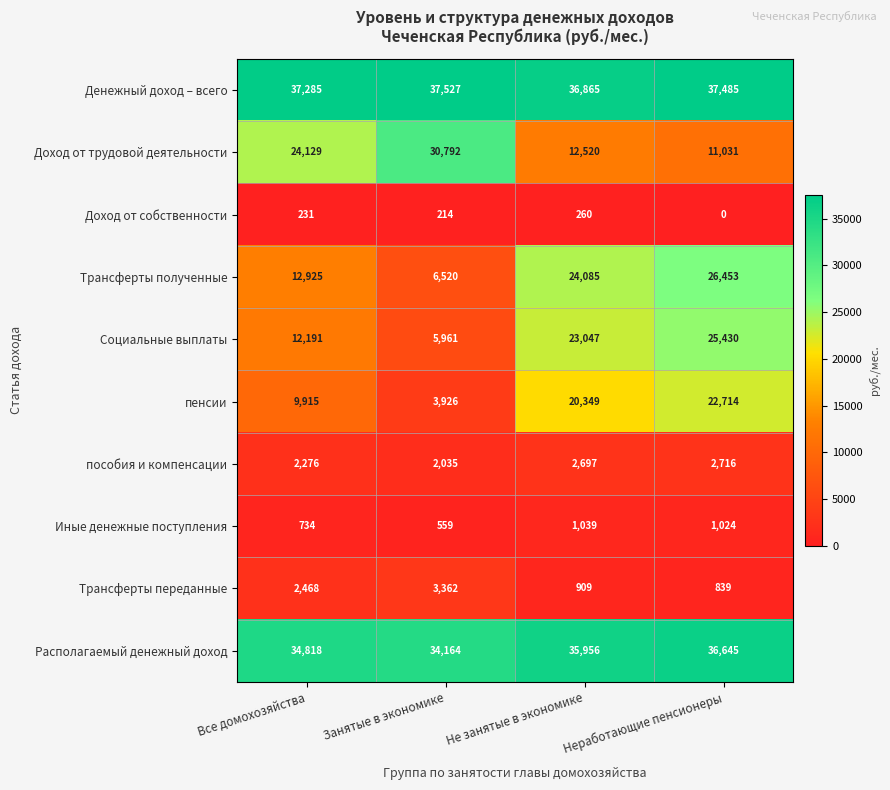

Which series changed the most between Занятые в экономике and Неработающие пенсионеры?

Трансферты полученные